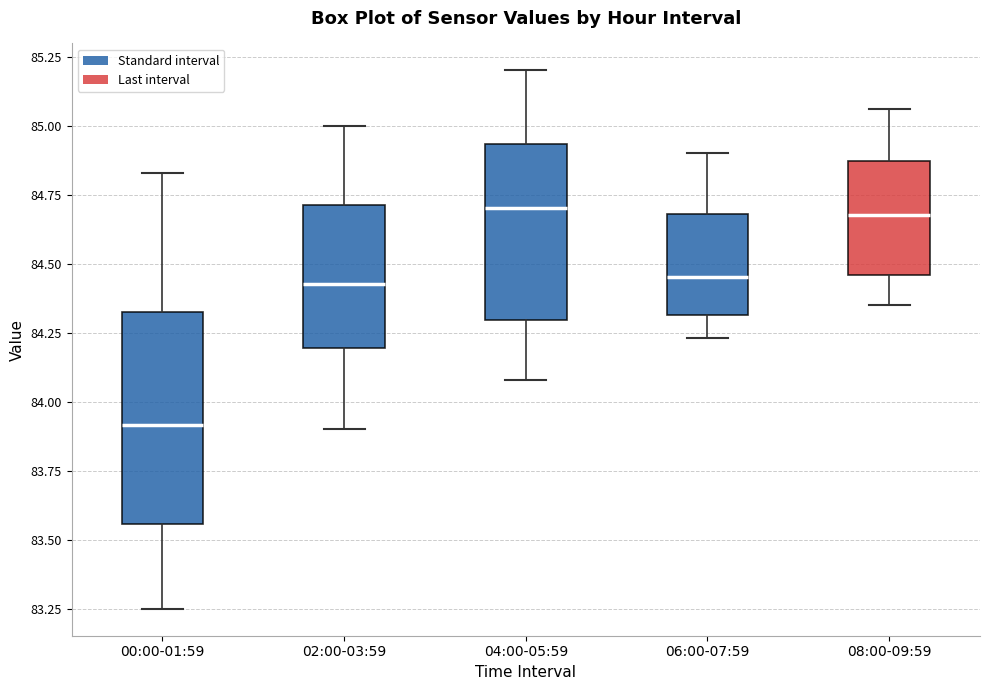

Which box has the lowest median line?

00:00-01:59